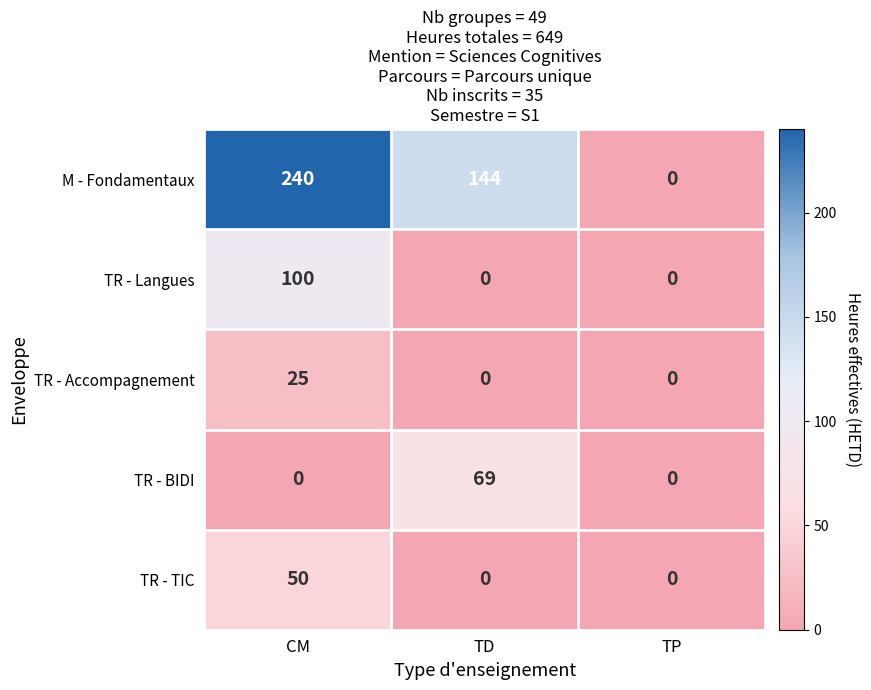

What is the average value of the TR - Accompagnement series?

8